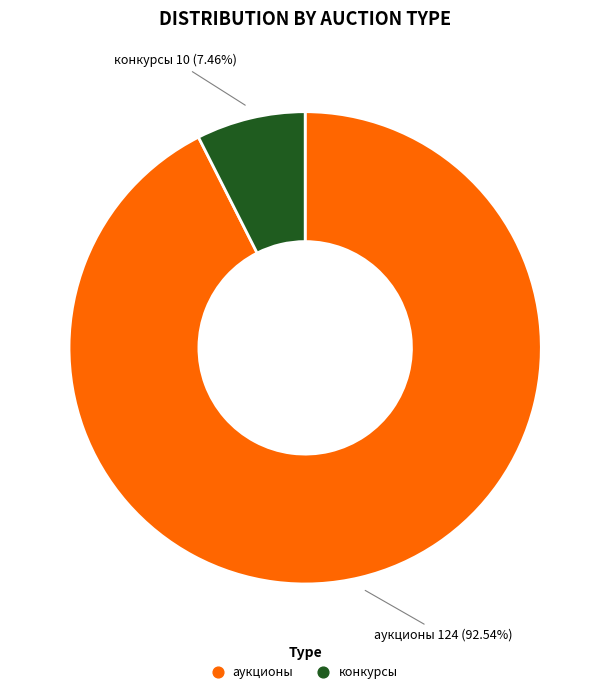

Does any single category account for the majority?

Yes